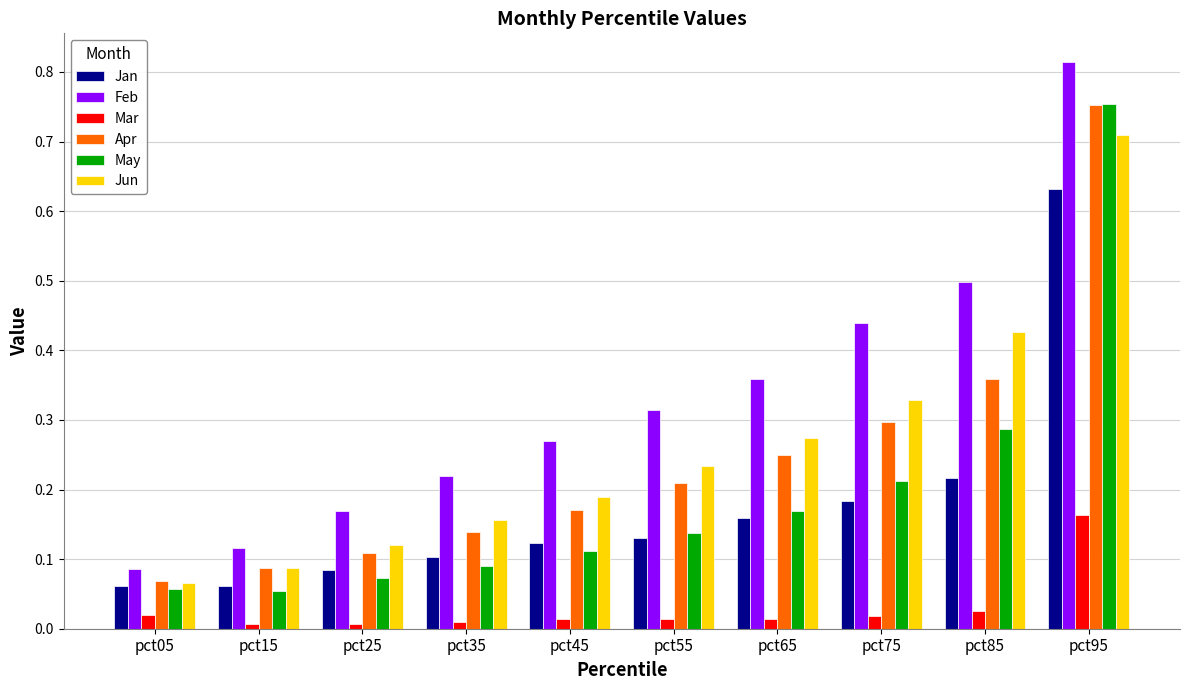

Which category has the highest value across all series?

pct95